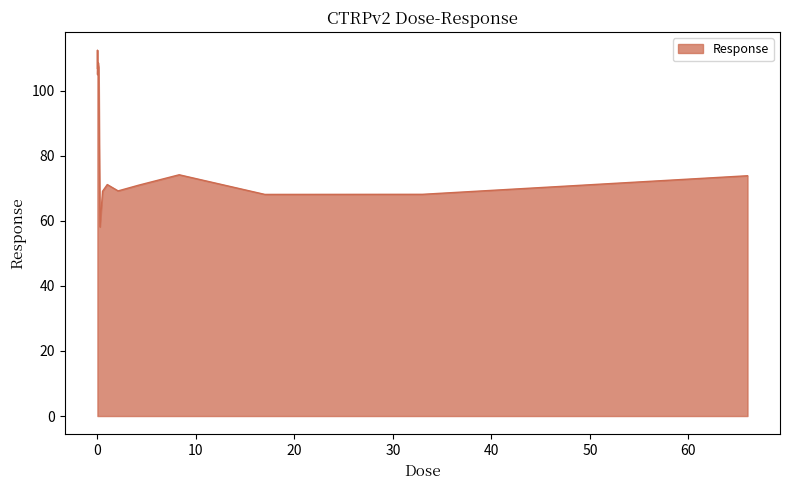

How many interior local peaks (higher than both neighbors) does the data have?

4